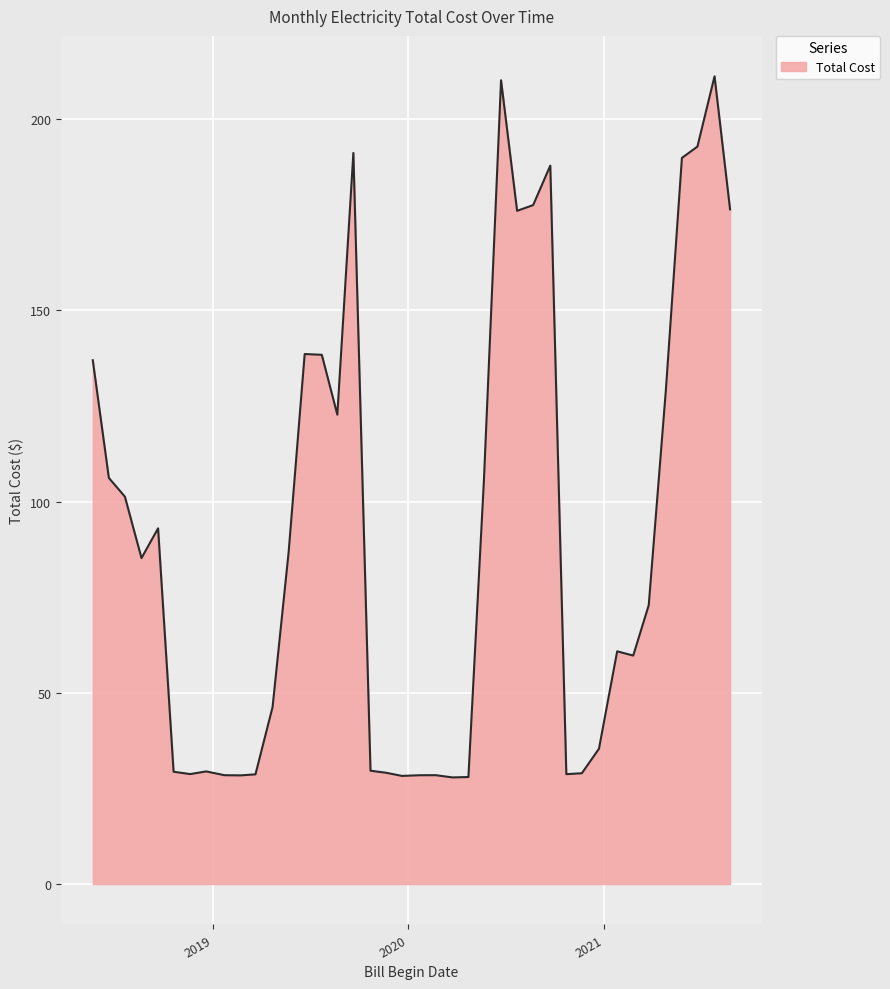

Count the number of categories in the chart.

40